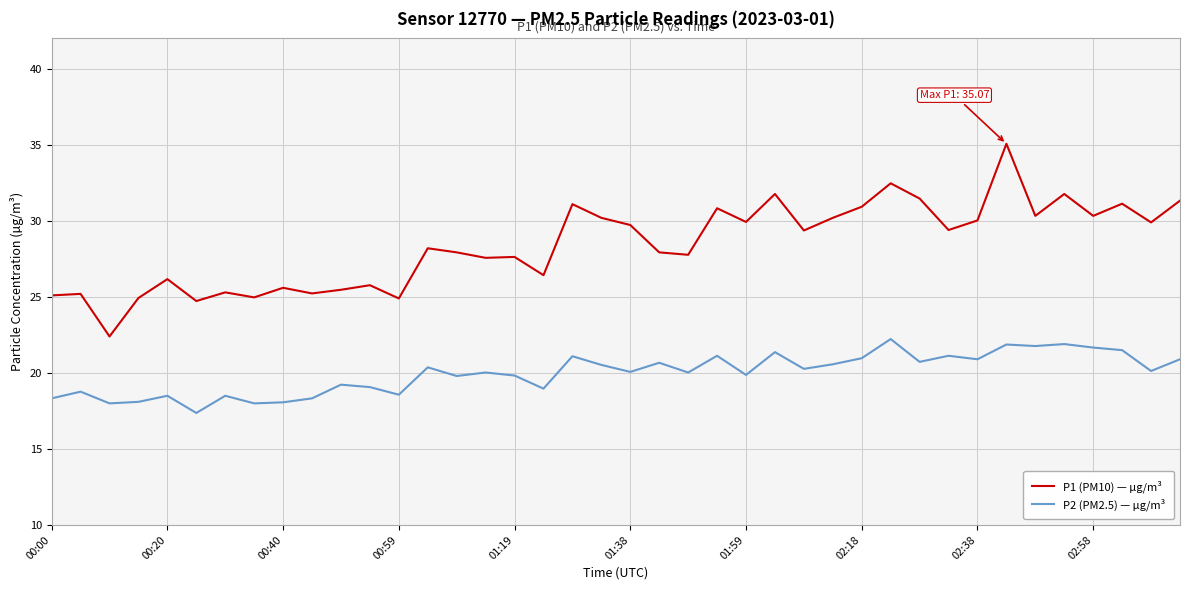

Rank the series by their maximum value, from lowest to highest.

P2 (PM2.5) — µg/m³, P1 (PM10) — µg/m³